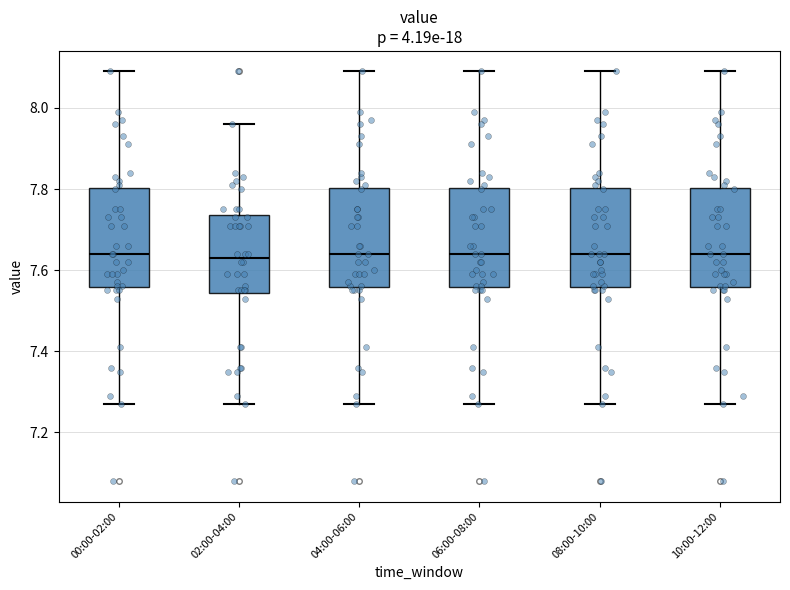

Reading left to right, transcribe this box plot: for each box, give where its median line is, the range the box spans, and where its two whiskers end, as read against the y-axis. The values are not printed on the chart, so give them approximately, as read against the axis.

00:00-02:00: median 7.64, box 7.56 to 7.80, whiskers 7.28 to 8.10
02:00-04:00: median 7.64, box 7.54 to 7.74, whiskers 7.28 to 7.96
04:00-06:00: median 7.64, box 7.56 to 7.80, whiskers 7.28 to 8.10
06:00-08:00: median 7.64, box 7.56 to 7.80, whiskers 7.28 to 8.10
08:00-10:00: median 7.64, box 7.56 to 7.80, whiskers 7.28 to 8.10
10:00-12:00: median 7.64, box 7.56 to 7.80, whiskers 7.28 to 8.10